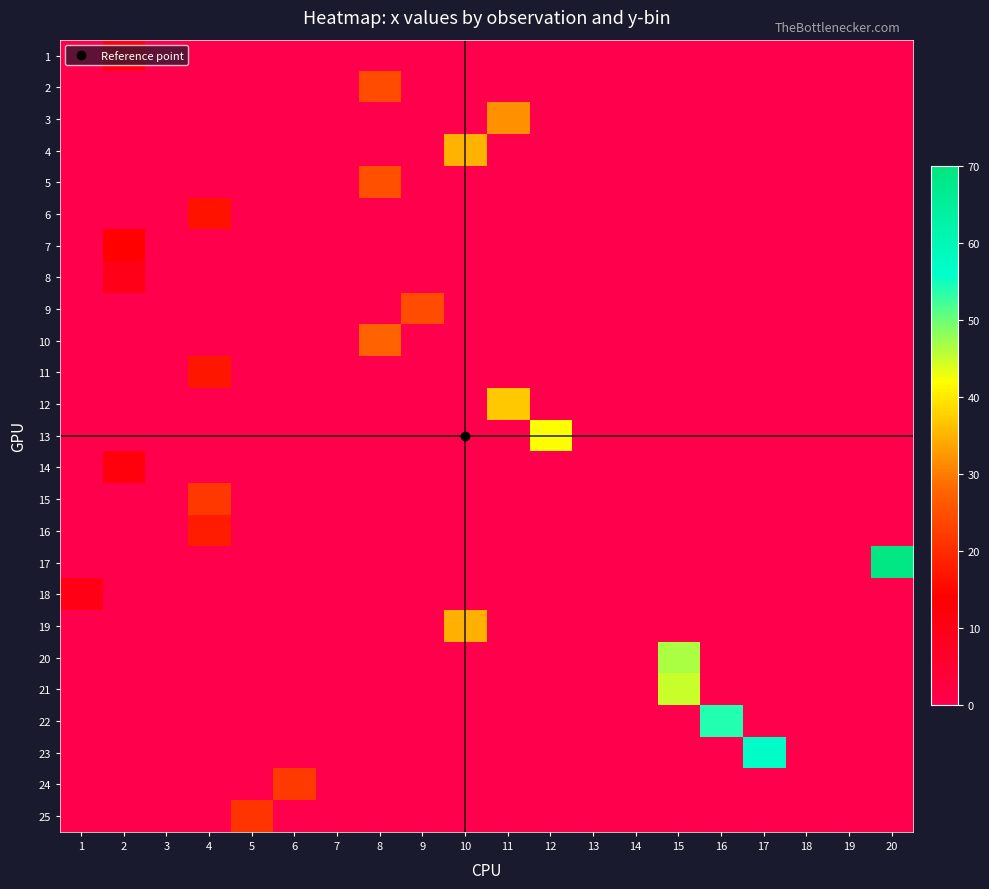

At 19, list the series in order from largest to smallest.

1, 2, 3, 4, 5, 6, 7, 8, 9, 10, 11, 12, 13, 14, 15, 16, 17, 18, 19, 20, 21, 22, 23, 24, 25